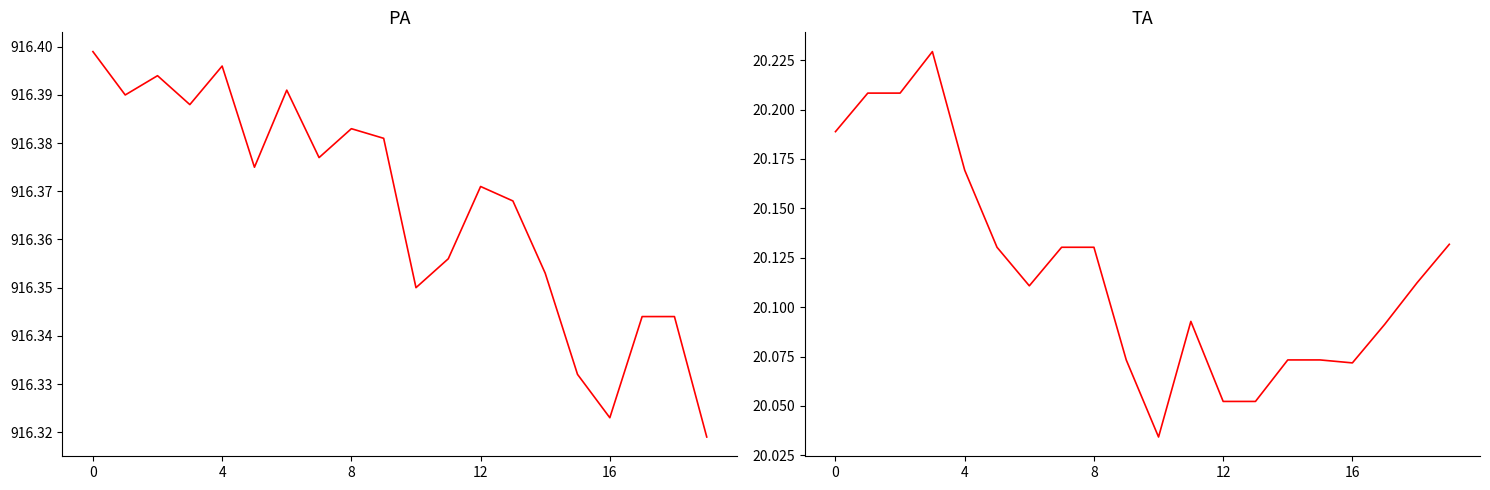

At which label does PA reach its minimum?

19